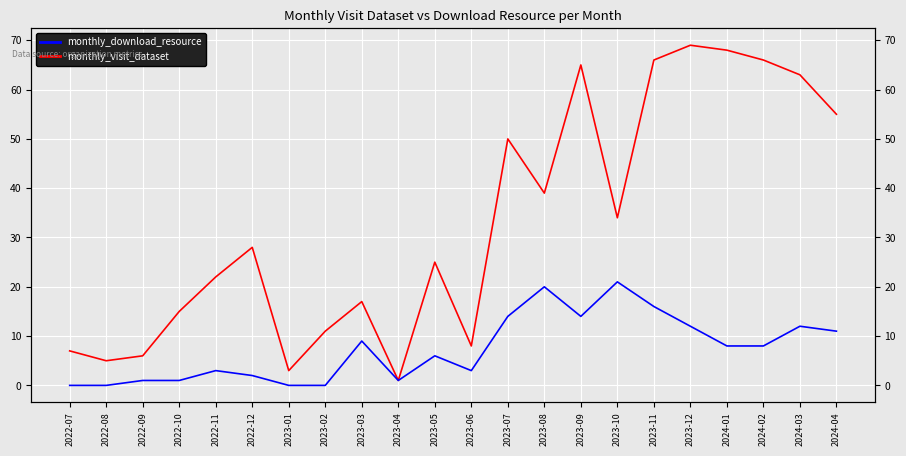

Reading right to left, what are all the values shown in this chart?

monthly_visit_dataset: 2024-04=55	2024-03=63	2024-02=66	2024-01=68	2023-12=69	2023-11=66	2023-10=34	2023-09=65	2023-08=39	2023-07=50	2023-06=8	2023-05=25	2023-04=1	2023-03=17	2023-02=11	2023-01=3	2022-12=28	2022-11=22	2022-10=15	2022-09=6	2022-08=5	2022-07=7
monthly_download_resource: 2024-04=11	2024-03=12	2024-02=8	2024-01=8	2023-12=12	2023-11=16	2023-10=21	2023-09=14	2023-08=20	2023-07=14	2023-06=3	2023-05=6	2023-04=1	2023-03=9	2023-02=0	2023-01=0	2022-12=2	2022-11=3	2022-10=1	2022-09=1	2022-08=0	2022-07=0